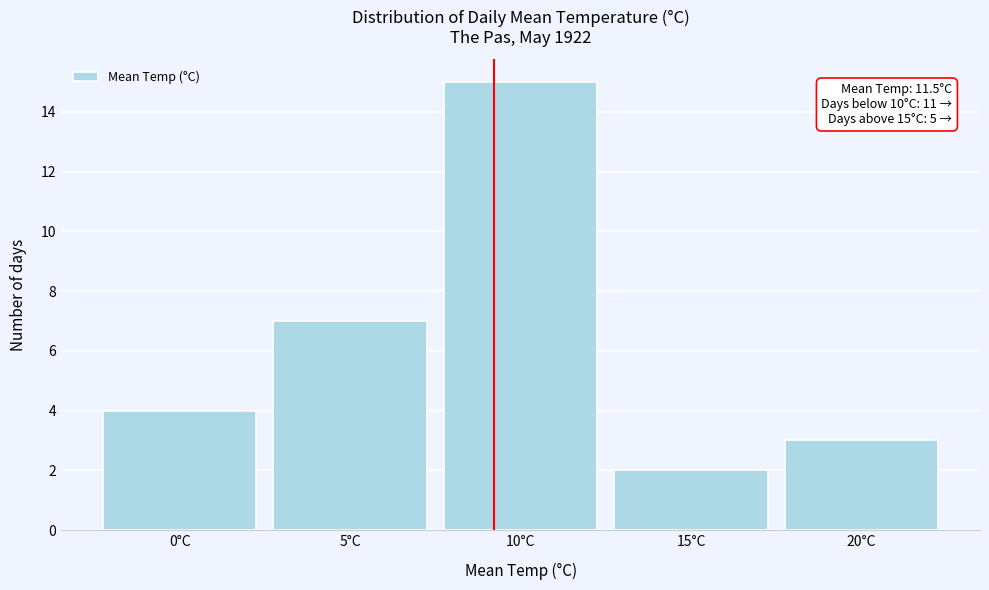

Reading left to right, what are all the values shown in this chart?

4	7	15	2	3